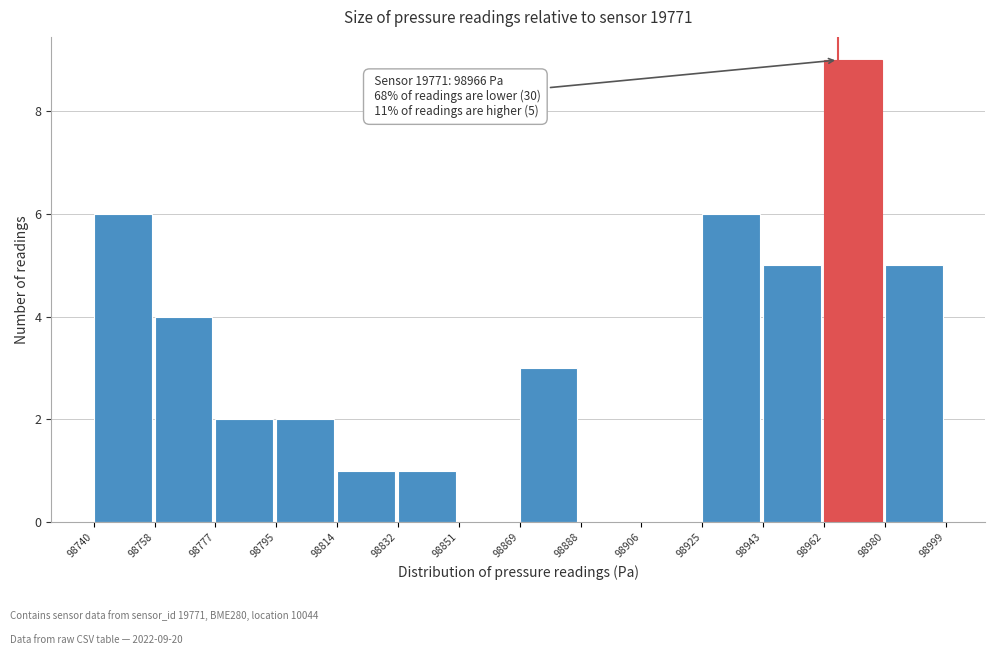

Which range on the x-axis has the tallest bar?

98962 to 98980